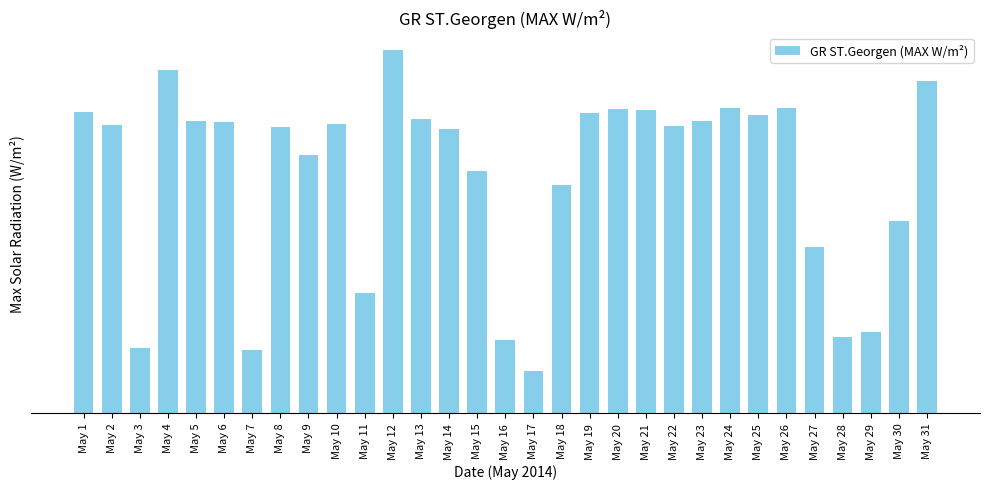

Which category has the highest value across all series?

May 12